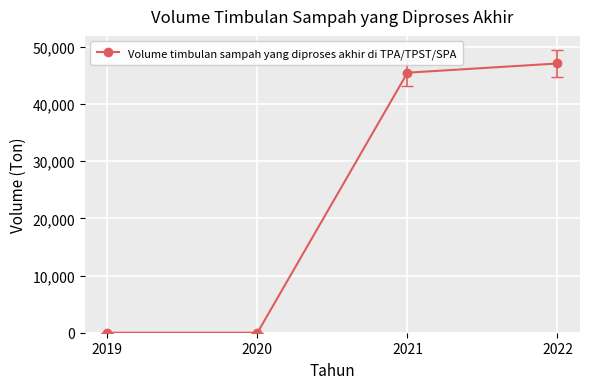

Which has a higher value, 2022 or 2020?

2022